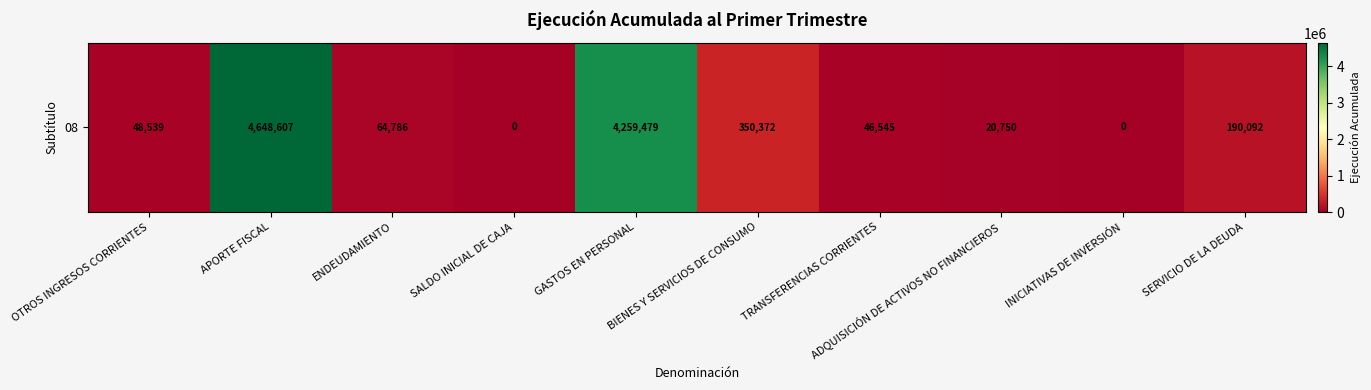

How many values are above zero?

8